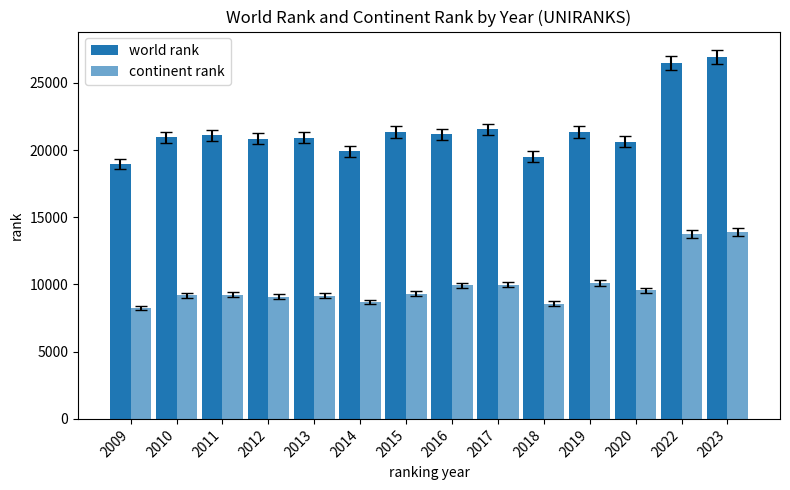

Which category has the lowest value across all series?

2009